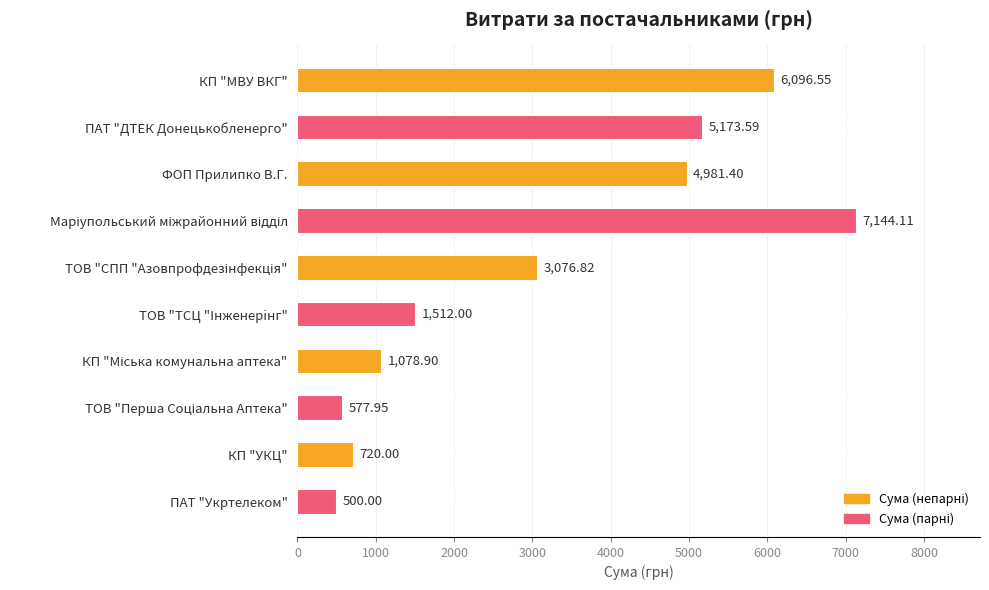

What is the change in value from КП "МВУ ВКГ" to ПАТ "ДТЕК Донецькобленерго"?

-923.0